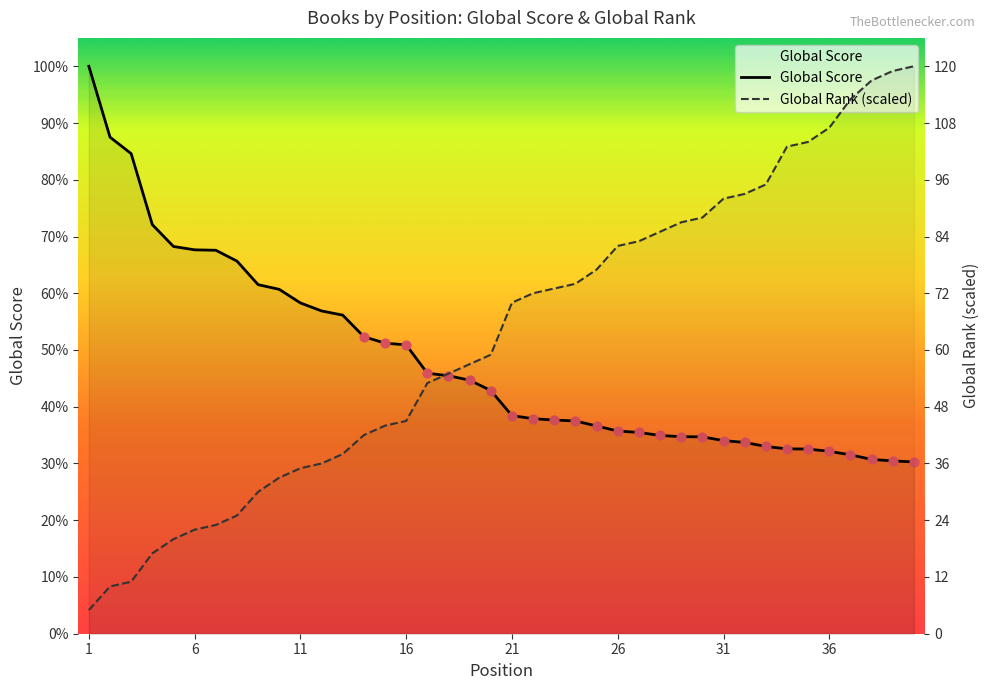

At how many categories does at least one series exceed 1223?

40